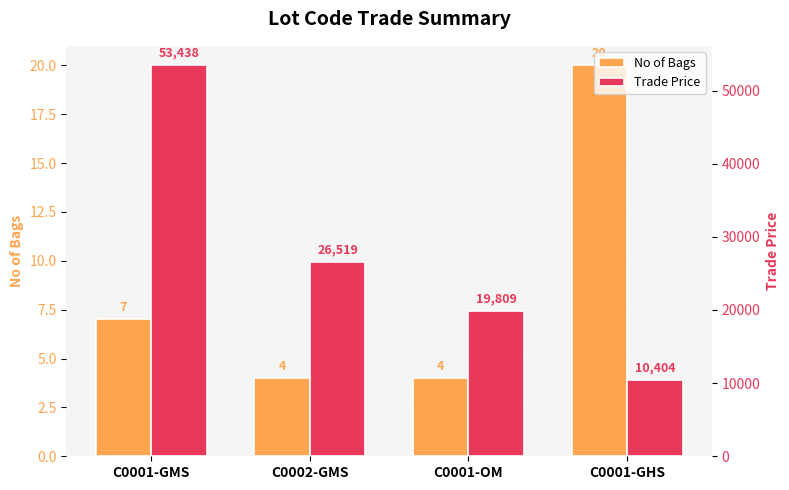

What is the highest value of the Trade Price series?

53438